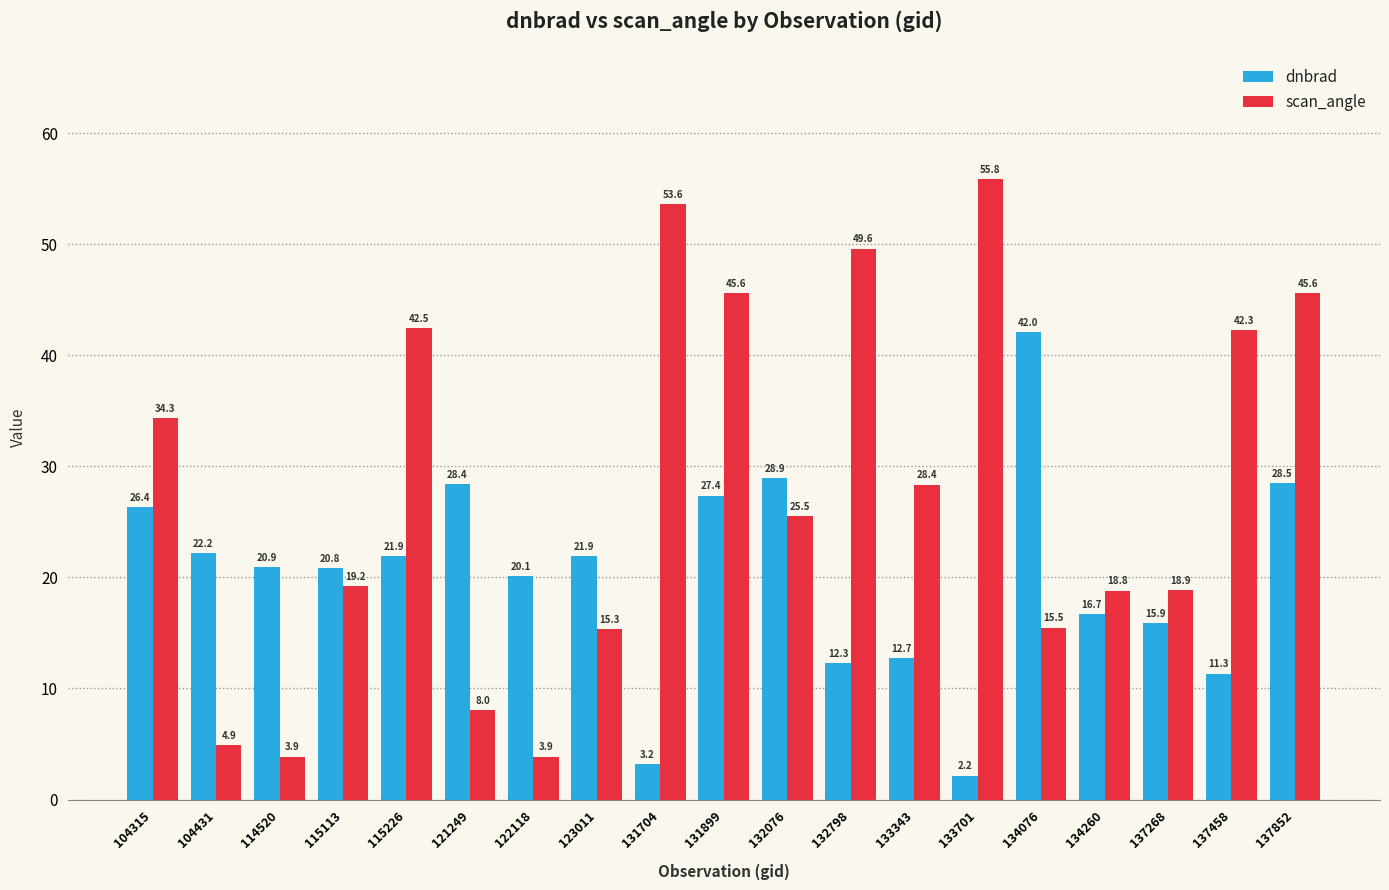

Which label corresponds to the largest value in the chart?

133701